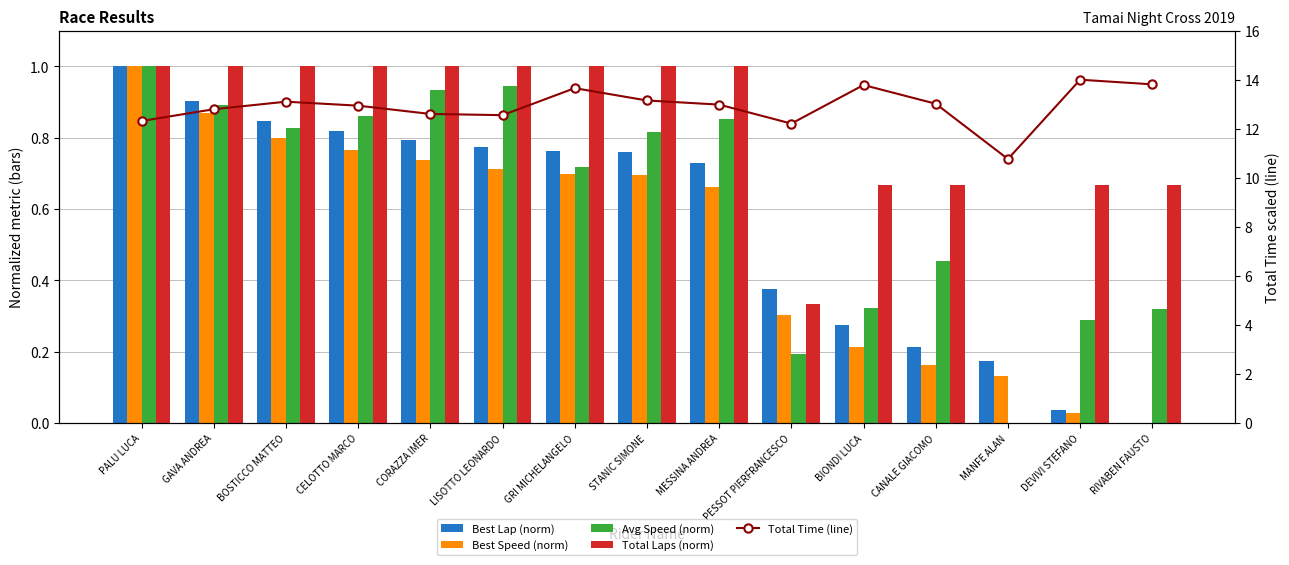

At which category is the sum across all series the highest?

GRI MICHELANGELO